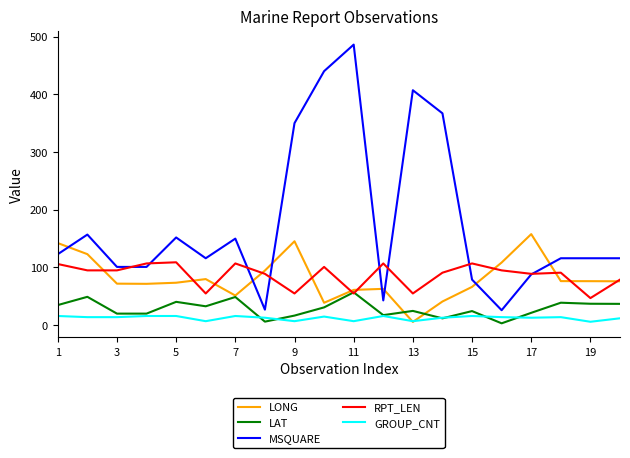

True or false: GROUP_CNT and RPT_LEN intersect in this chart.

False